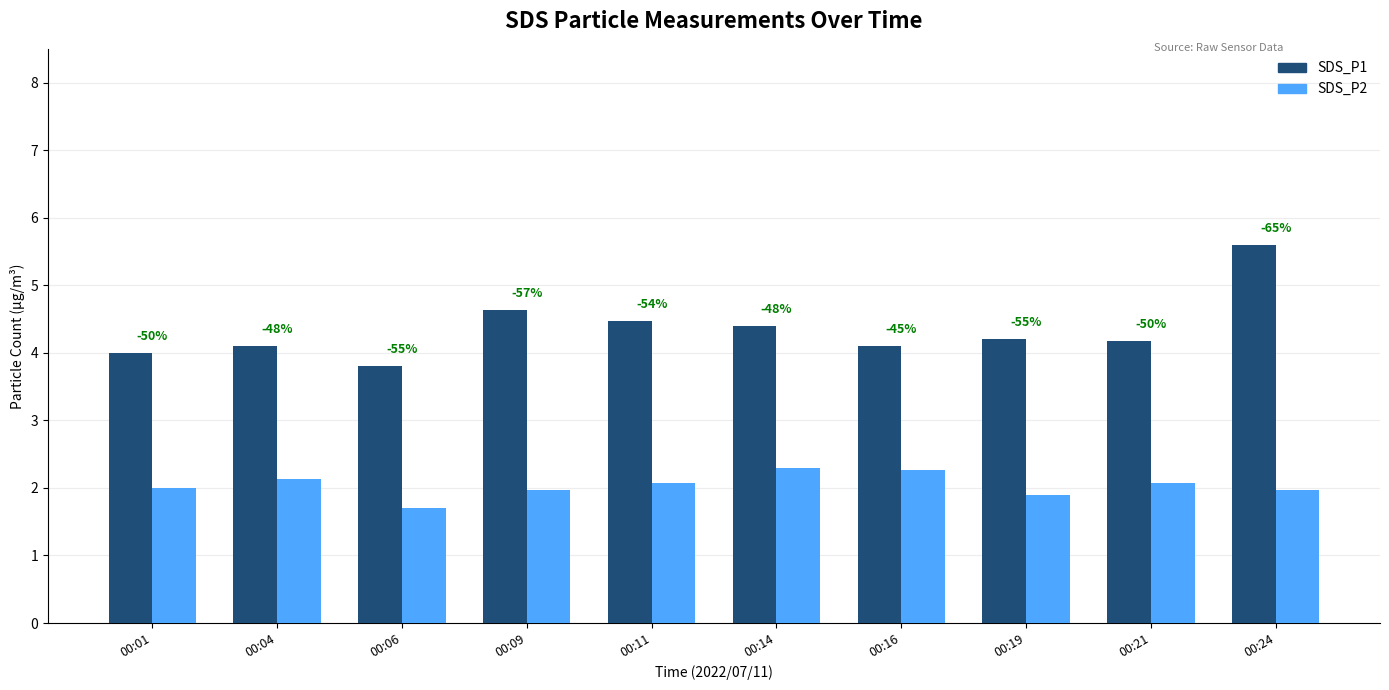

What are all the series names shown in the legend?

SDS_P1, SDS_P2